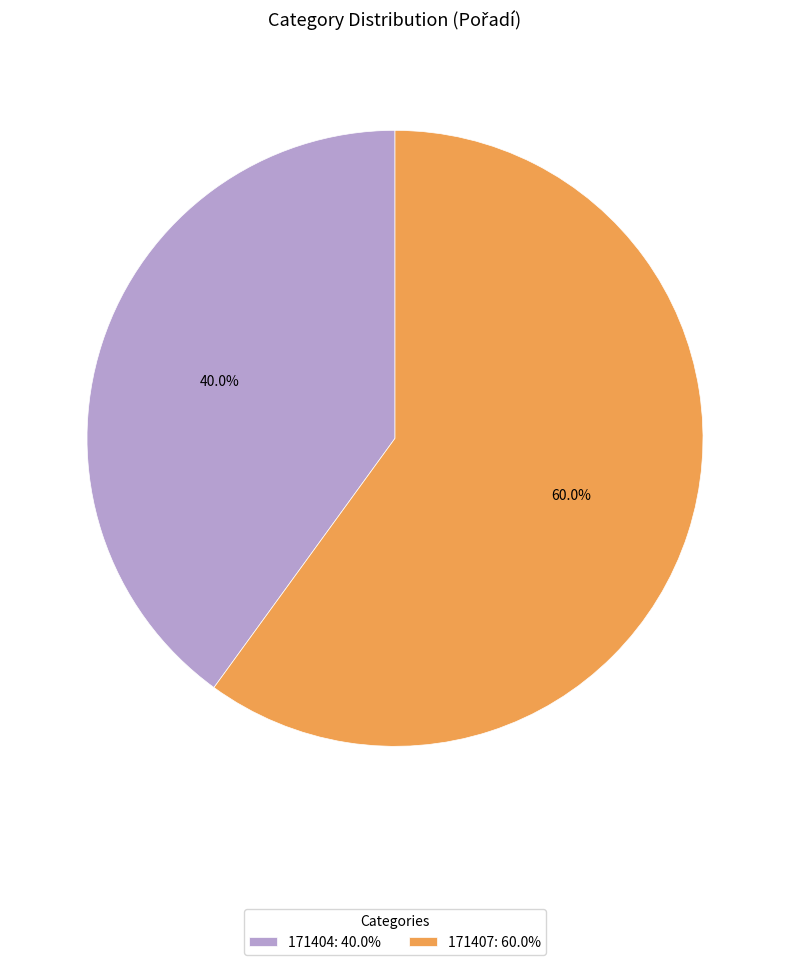

Which has a higher value, 171407 or 171404?

171407